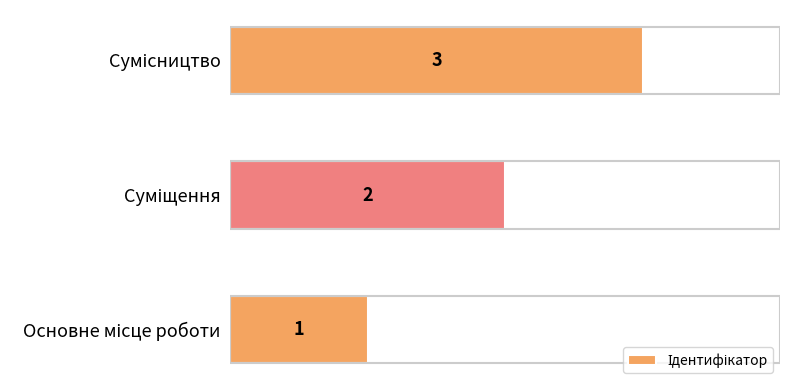

What is the greatest value displayed?

3